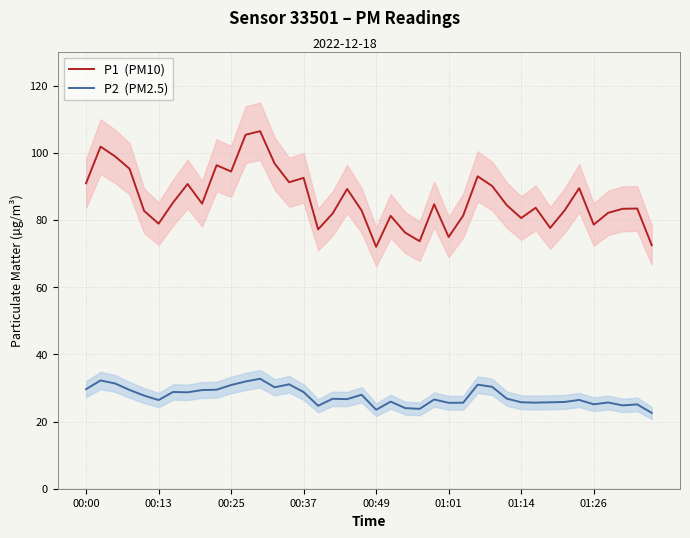

Where does the P2  (PM2.5) series first go above 26?

00:00